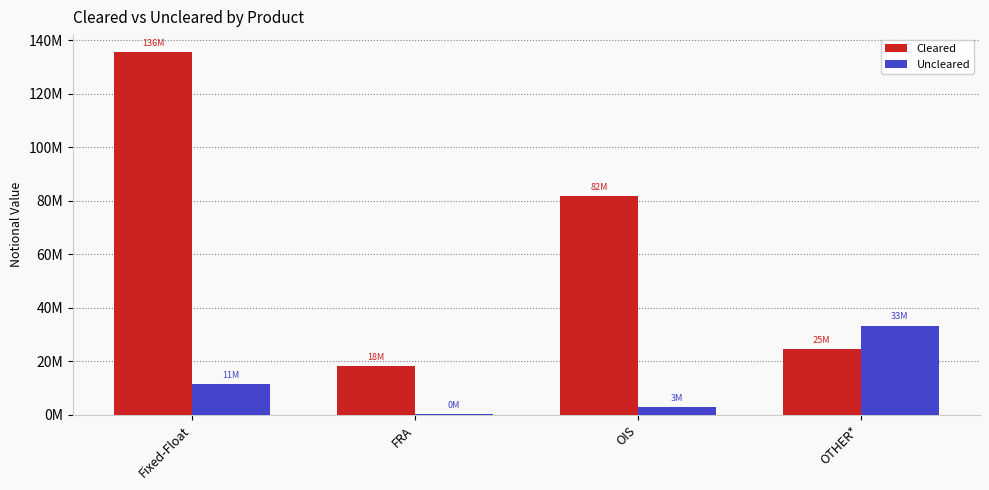

Rank the categories by Cleared value from highest to lowest.

Fixed-Float, OIS, OTHER*, FRA